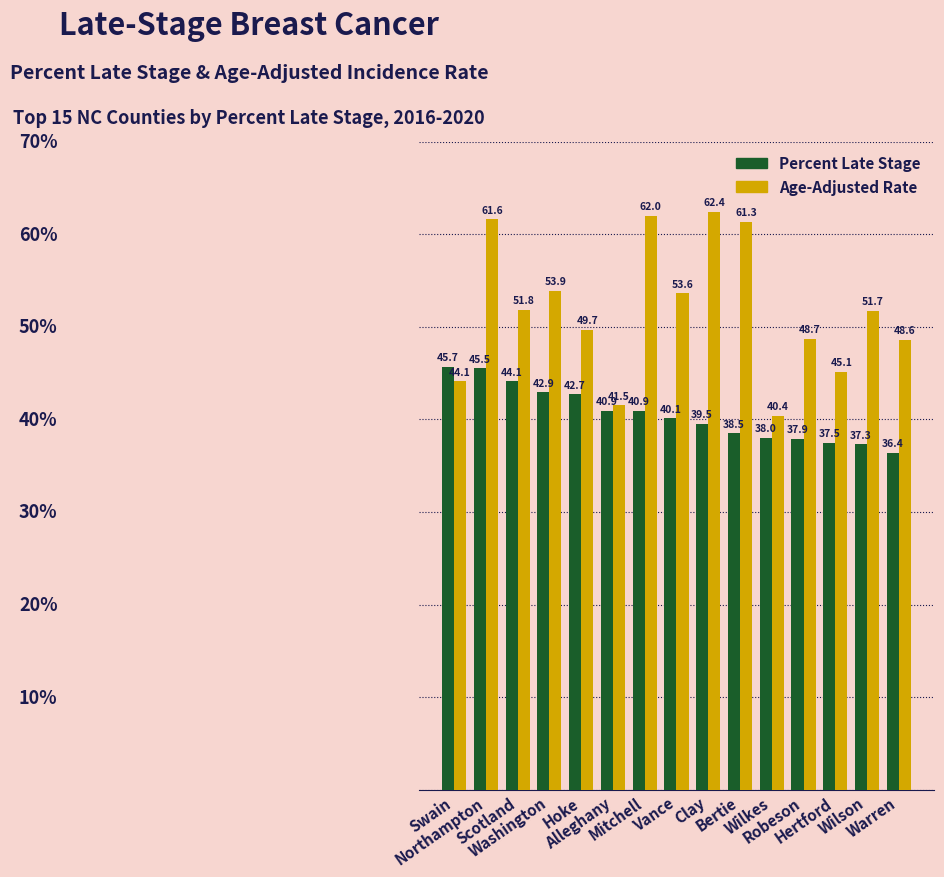

What is the value of the Percent Late Stage bar at the 2nd from the left?

45.5